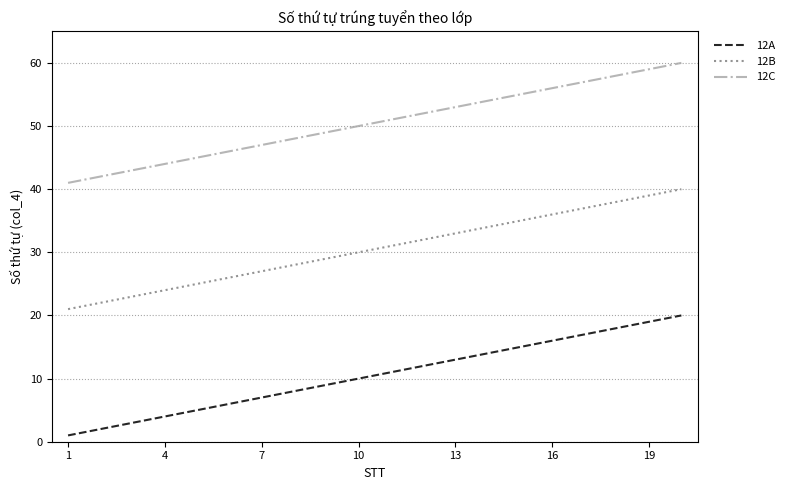

Rank the series by their average value, from lowest to highest.

12A, 12B, 12C